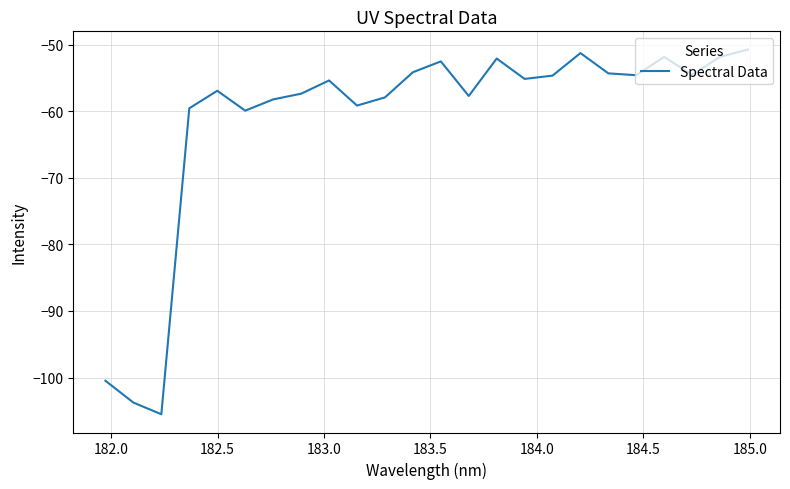

What is the minimum value shown in the chart?

-105.5